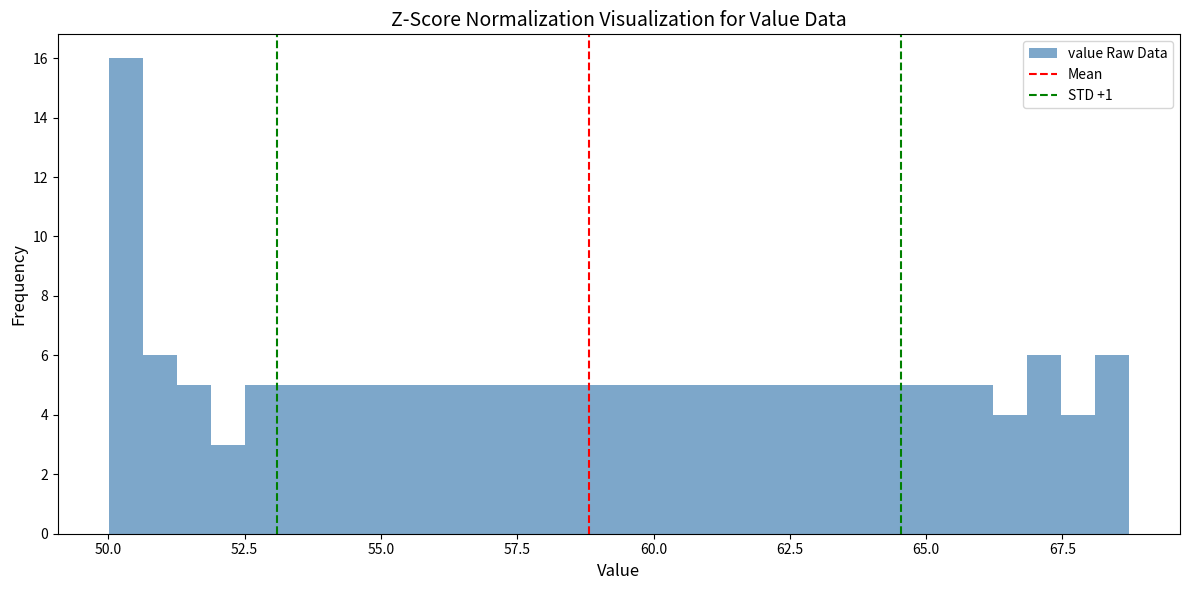

Read against the x-axis, roughly where is the centre of the tallest bar?

50.5